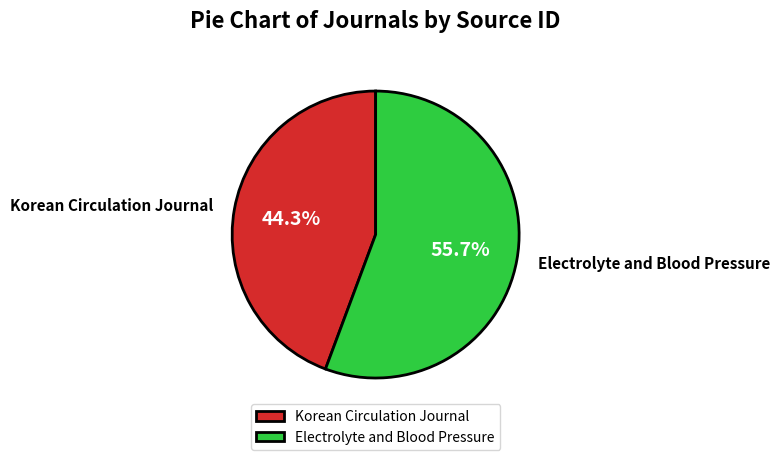

What percentage is NOT represented by Electrolyte and Blood Pressure?

44.3%